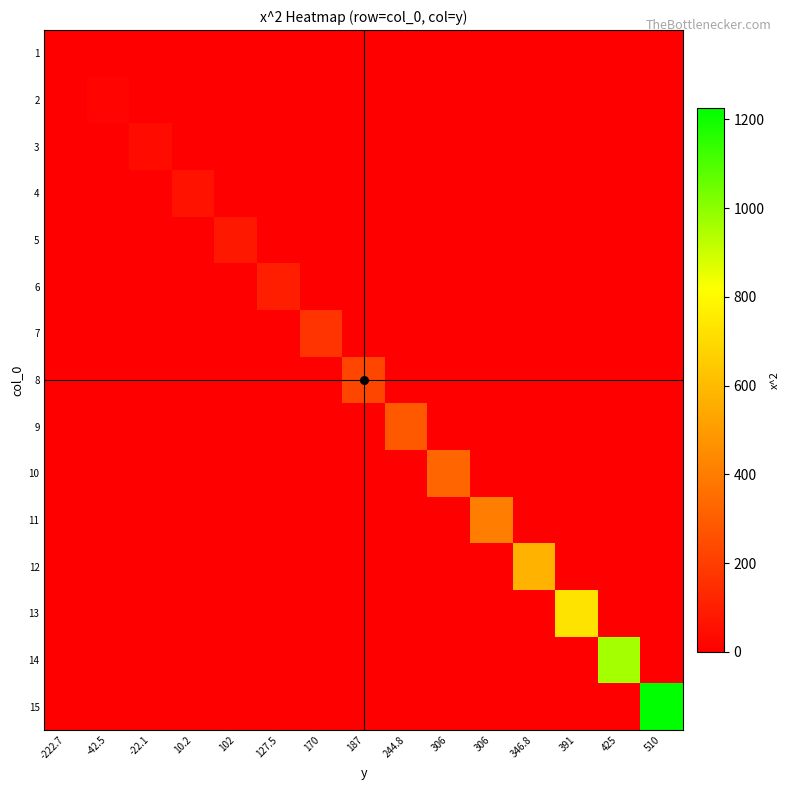

Reading right to left, transcribe all the data shown in this chart.

1: 510=0	425=0	391=0	346.8=0	306=0	306=0	244.8=0	187=0	170=0	127.5=0	102=0	10.2=0	-22.1=0	-42.5=0	-222.7=4
2: 510=0	425=0	391=0	346.8=0	306=0	306=0	244.8=0	187=0	170=0	127.5=0	102=0	10.2=0	-22.1=0	-42.5=16	-222.7=0
3: 510=0	425=0	391=0	346.8=0	306=0	306=0	244.8=0	187=0	170=0	127.5=0	102=0	10.2=0	-22.1=36	-42.5=0	-222.7=0
4: 510=0	425=0	391=0	346.8=0	306=0	306=0	244.8=0	187=0	170=0	127.5=0	102=0	10.2=64	-22.1=0	-42.5=0	-222.7=0
5: 510=0	425=0	391=0	346.8=0	306=0	306=0	244.8=0	187=0	170=0	127.5=0	102=81	10.2=0	-22.1=0	-42.5=0	-222.7=0
6: 510=0	425=0	391=0	346.8=0	306=0	306=0	244.8=0	187=0	170=0	127.5=100	102=0	10.2=0	-22.1=0	-42.5=0	-222.7=0
7: 510=0	425=0	391=0	346.8=0	306=0	306=0	244.8=0	187=0	170=169	127.5=0	102=0	10.2=0	-22.1=0	-42.5=0	-222.7=0
8: 510=0	425=0	391=0	346.8=0	306=0	306=0	244.8=0	187=225	170=0	127.5=0	102=0	10.2=0	-22.1=0	-42.5=0	-222.7=0
9: 510=0	425=0	391=0	346.8=0	306=0	306=0	244.8=289	187=0	170=0	127.5=0	102=0	10.2=0	-22.1=0	-42.5=0	-222.7=0
10: 510=0	425=0	391=0	346.8=0	306=0	306=324	244.8=0	187=0	170=0	127.5=0	102=0	10.2=0	-22.1=0	-42.5=0	-222.7=0
11: 510=0	425=0	391=0	346.8=0	306=400	306=0	244.8=0	187=0	170=0	127.5=0	102=0	10.2=0	-22.1=0	-42.5=0	-222.7=0
12: 510=0	425=0	391=0	346.8=576	306=0	306=0	244.8=0	187=0	170=0	127.5=0	102=0	10.2=0	-22.1=0	-42.5=0	-222.7=0
13: 510=0	425=0	391=729	346.8=0	306=0	306=0	244.8=0	187=0	170=0	127.5=0	102=0	10.2=0	-22.1=0	-42.5=0	-222.7=0
14: 510=0	425=961	391=0	346.8=0	306=0	306=0	244.8=0	187=0	170=0	127.5=0	102=0	10.2=0	-22.1=0	-42.5=0	-222.7=0
15: 510=1225	425=0	391=0	346.8=0	306=0	306=0	244.8=0	187=0	170=0	127.5=0	102=0	10.2=0	-22.1=0	-42.5=0	-222.7=0